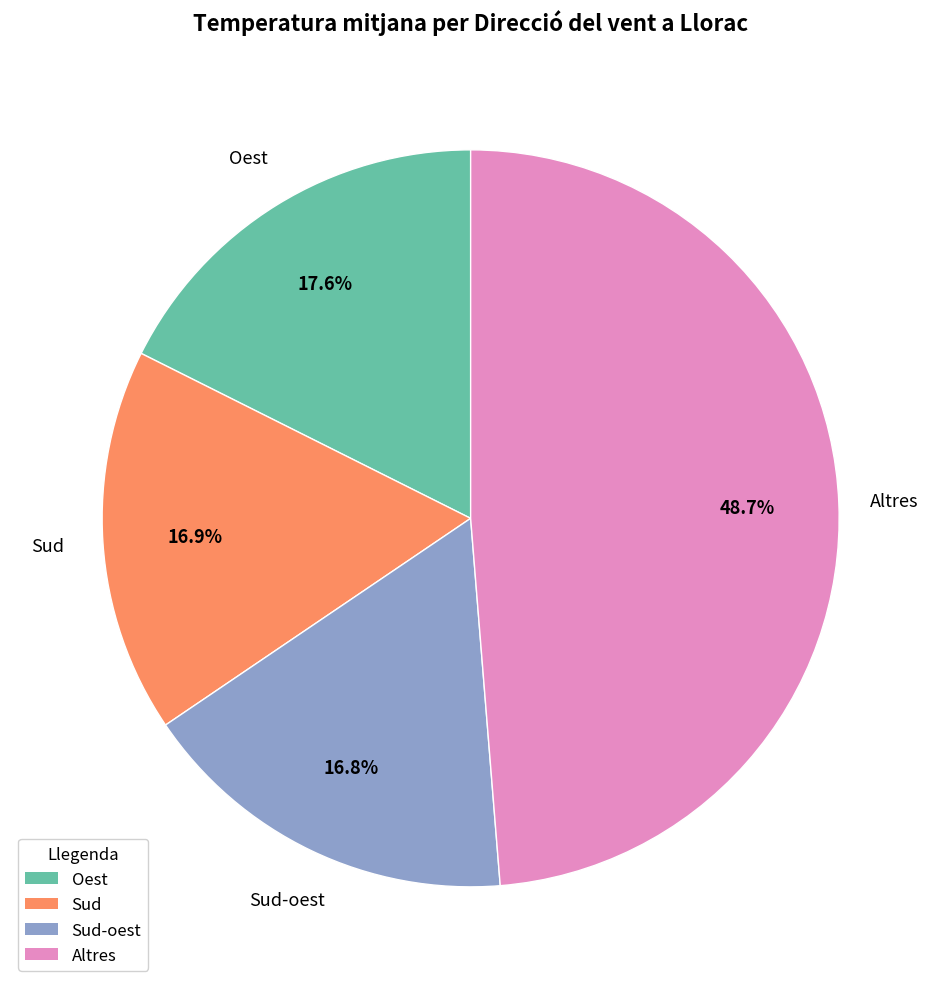

Is there a majority slice in this chart?

No